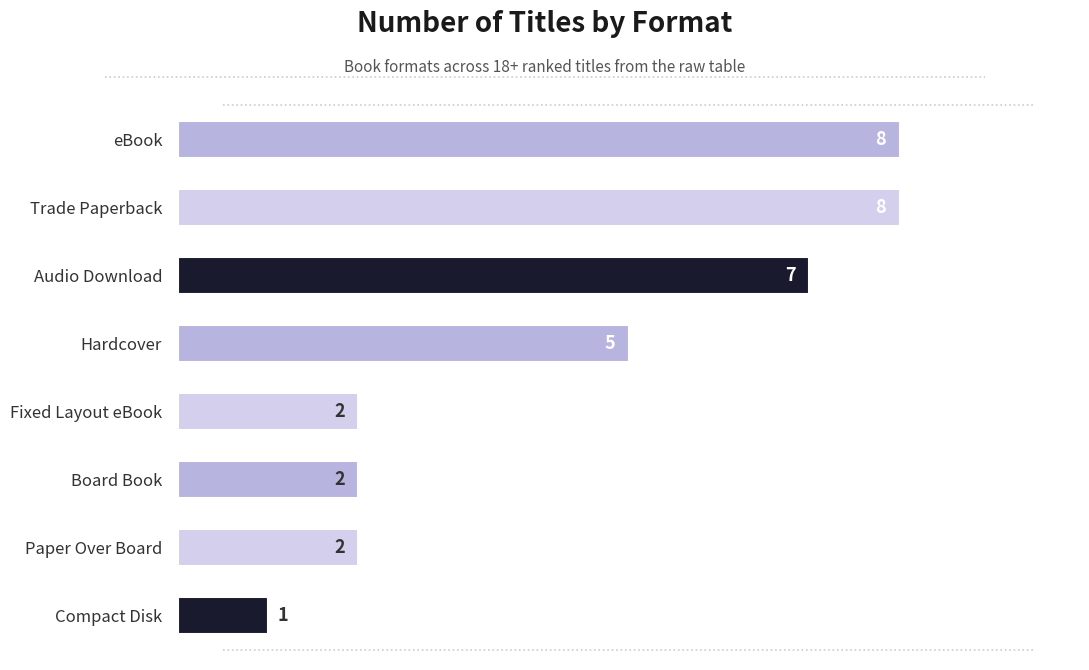

Count the values in the range 2 to 8.

7